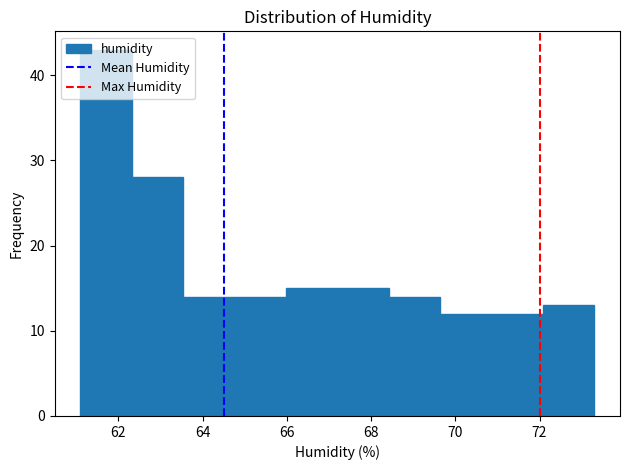

Over which range of the x-axis is the bar tallest?

61.10 to 62.32